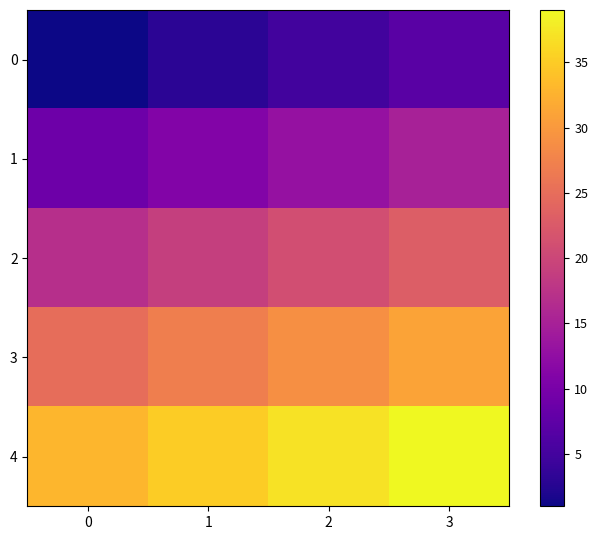

How many distinct data groups are displayed?

5